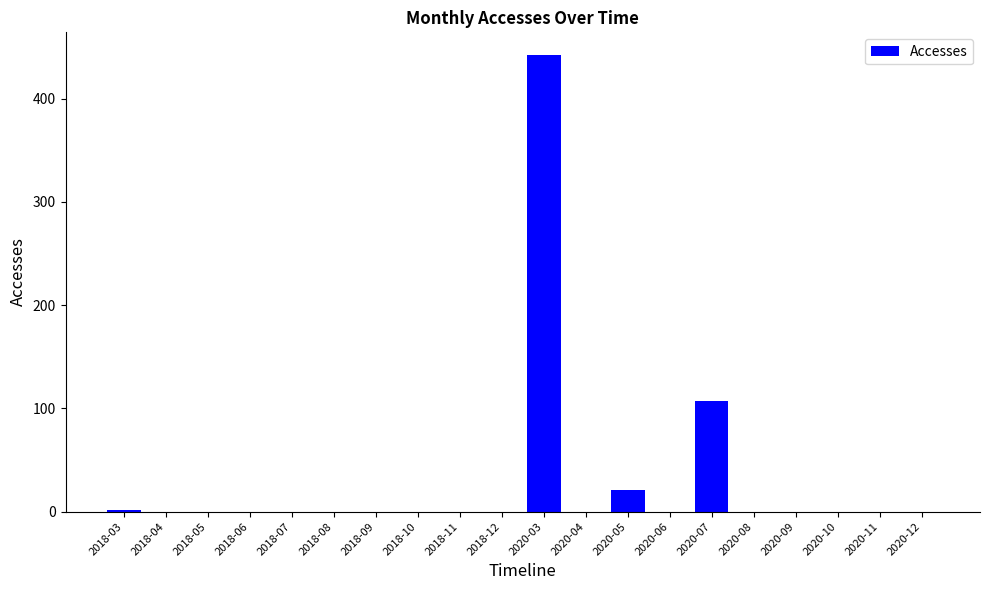

What is the change in value from 2018-06 to 2020-03?

+442